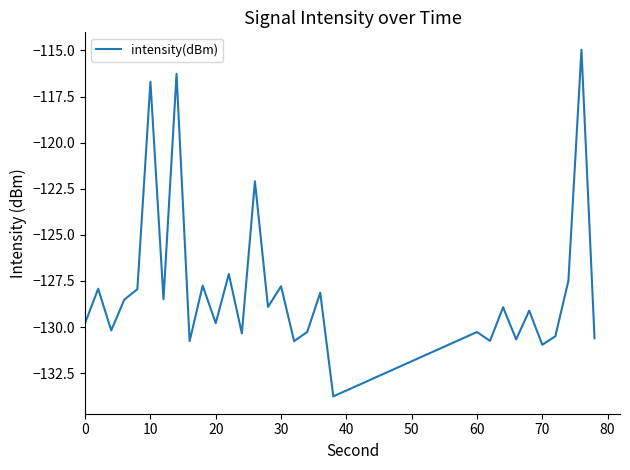

What is the smallest value displayed?

-133.8